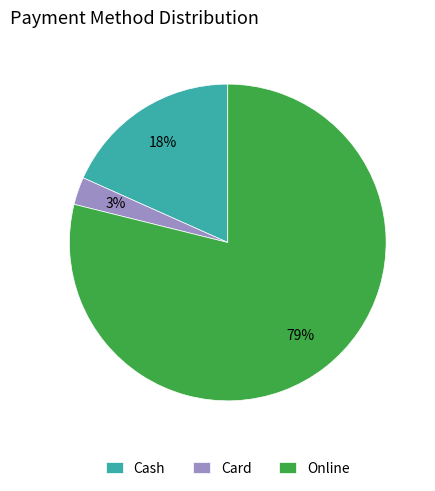

What is the largest slice in the pie chart?

Online